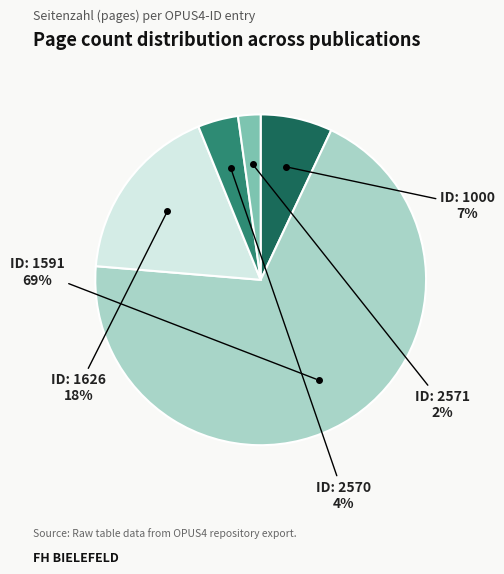

To the nearest percent, what is the average slice percentage?

20%